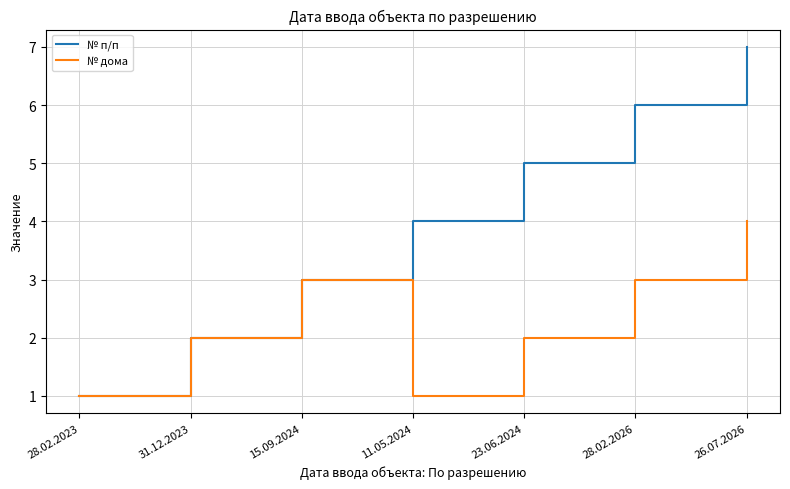

True or false: № п/п has a value of 4 at 11.05.2024.

True